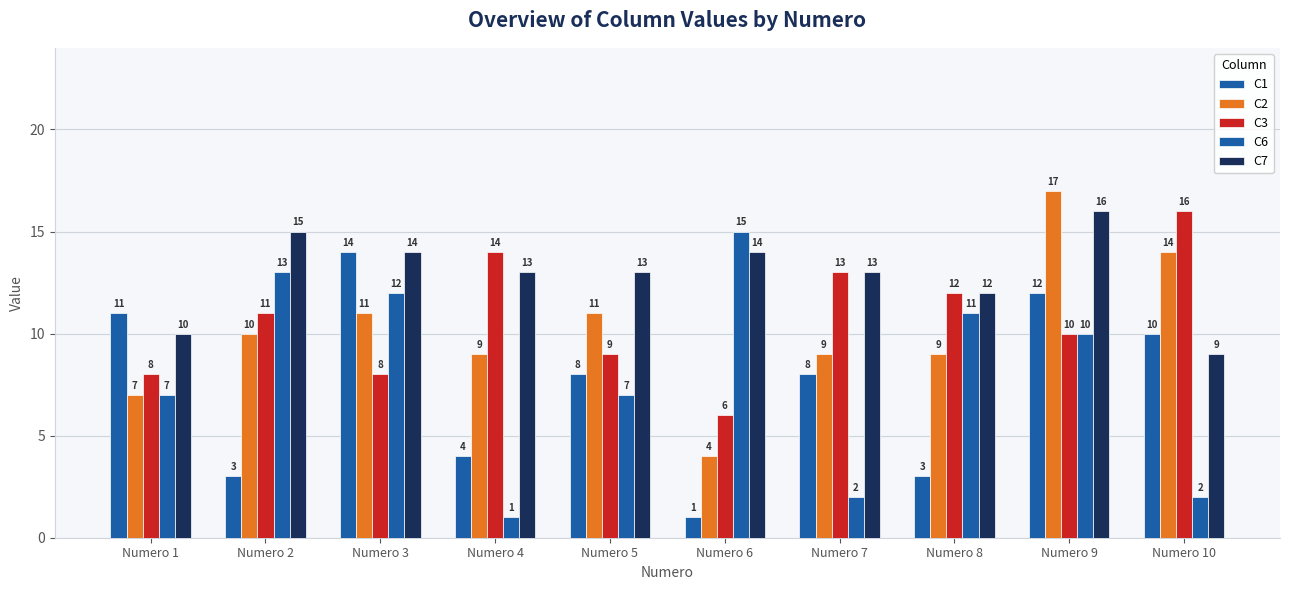

What is the value of the C3 bar at the 7th from the left?

13